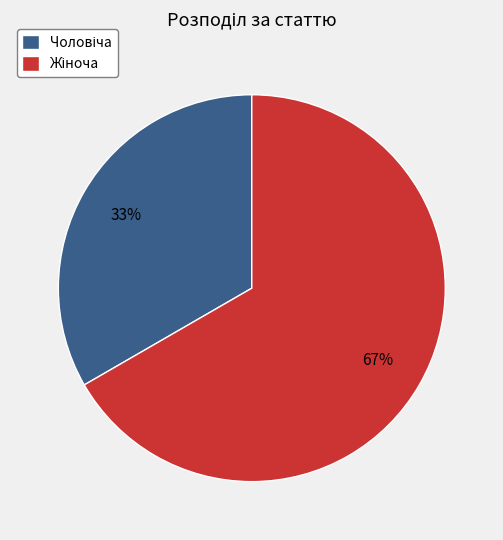

To the nearest percent, what is the average slice percentage?

50%